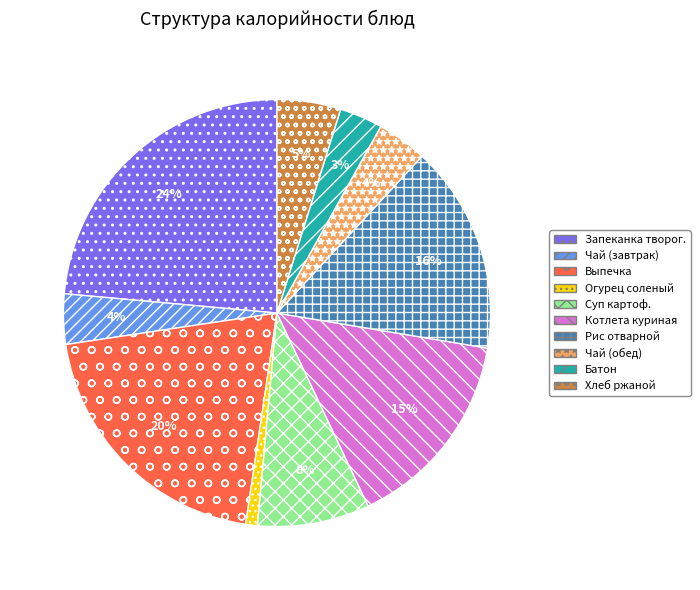

Is the sum of Батон and Котлета куриная greater than half?

No